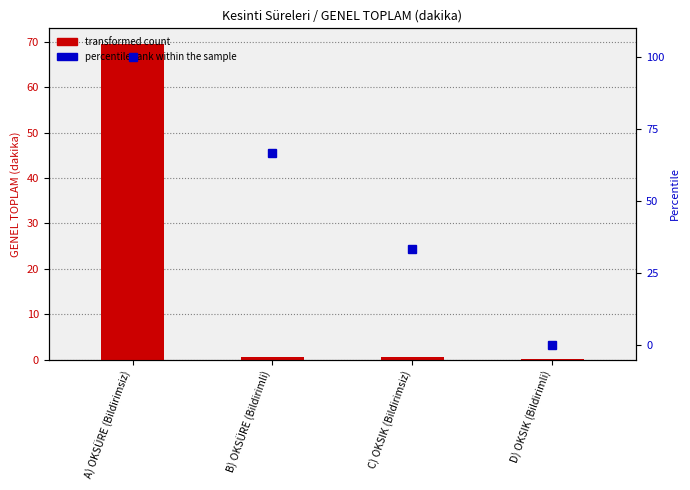

What is the sum of all percentile rank within the sample values?

200.0